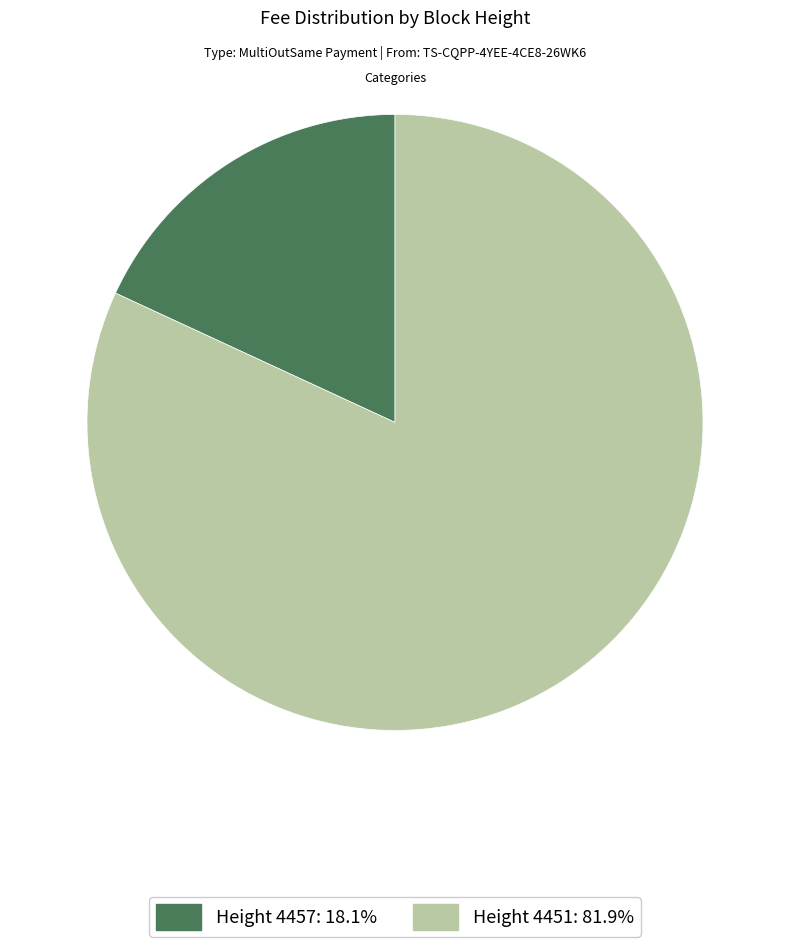

Combined, do Height 4457: 18.1% and Height 4451: 81.9% account for over 50%?

Yes